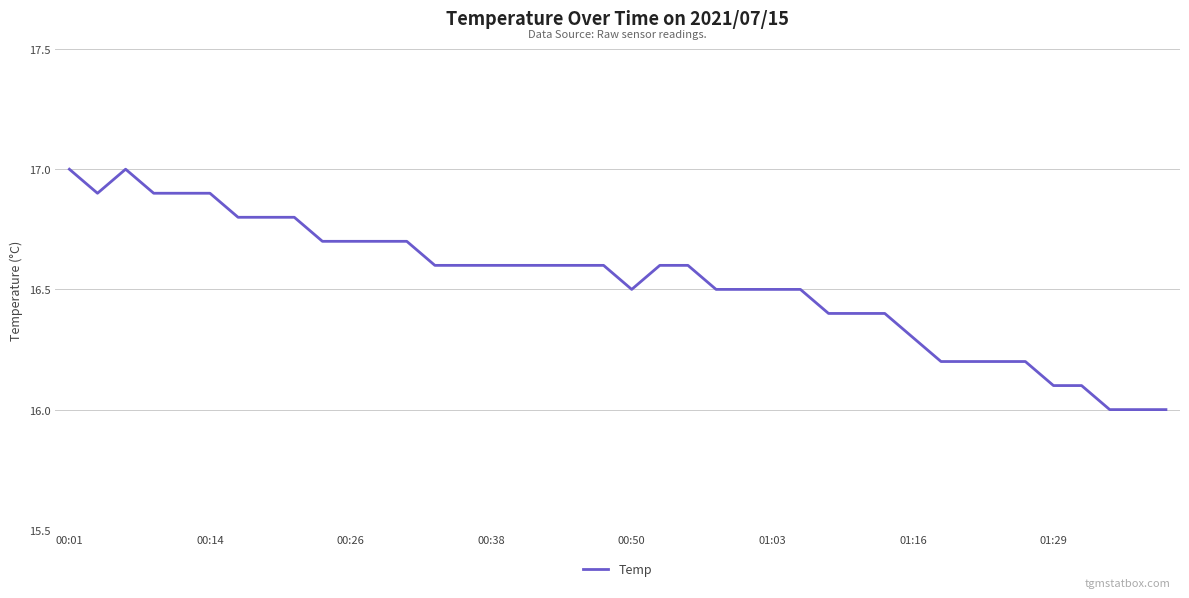

What is the difference between the maximum and minimum values?

1.0